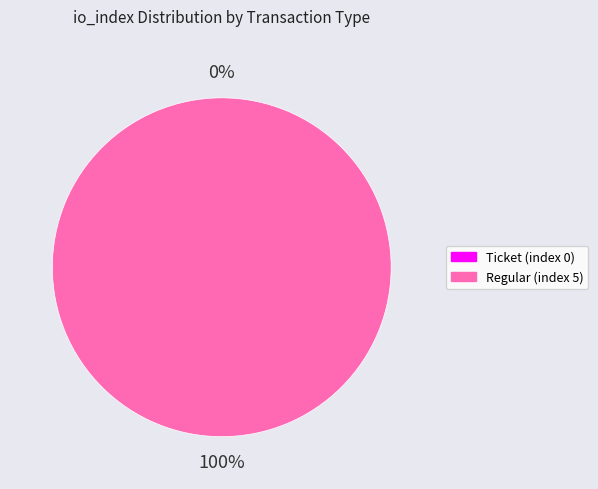

Which slice is the largest?

Regular (index 5)